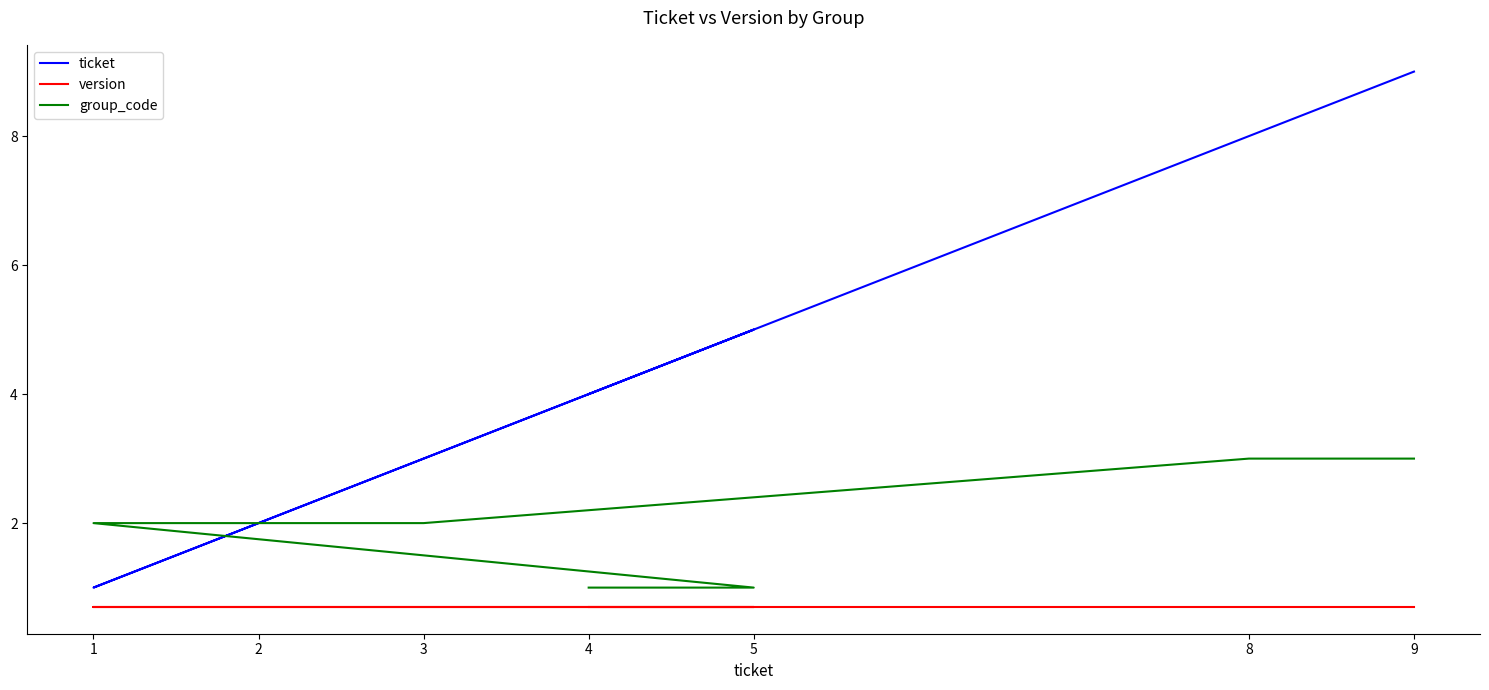

The group_code series shows 1.8 at 9. True or false?

False